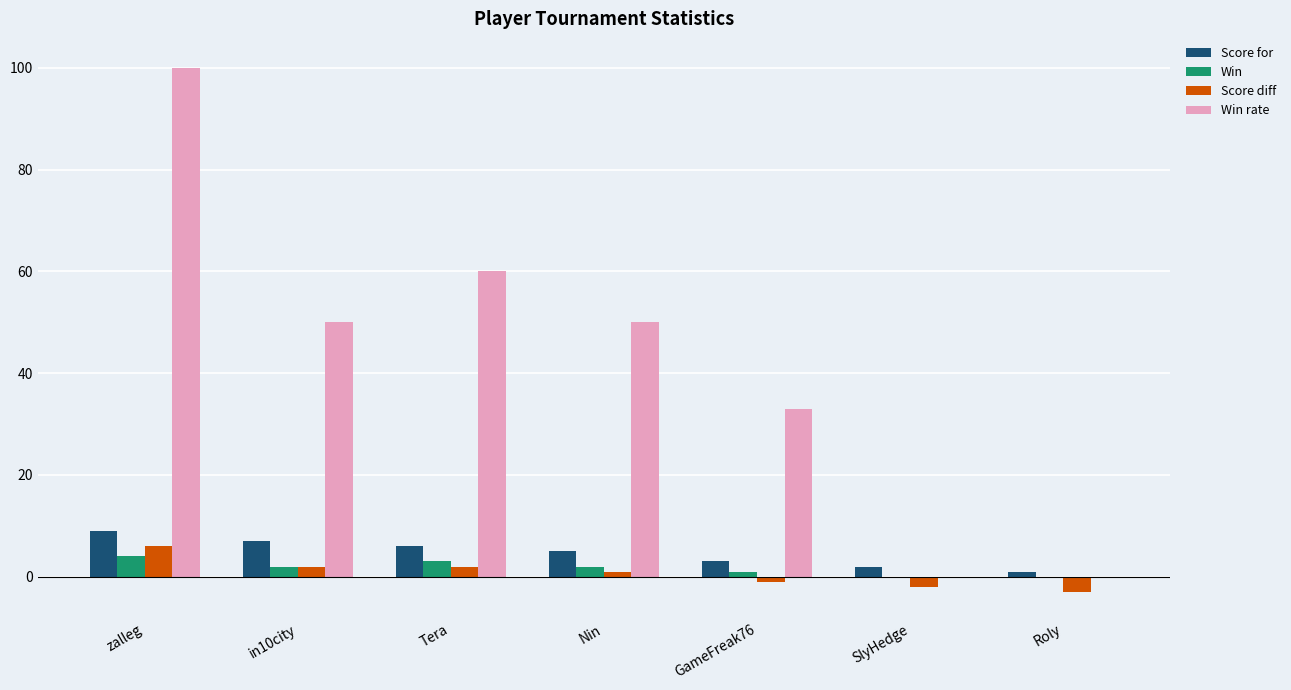

Where is Score diff nearest to the value 1?

Nin